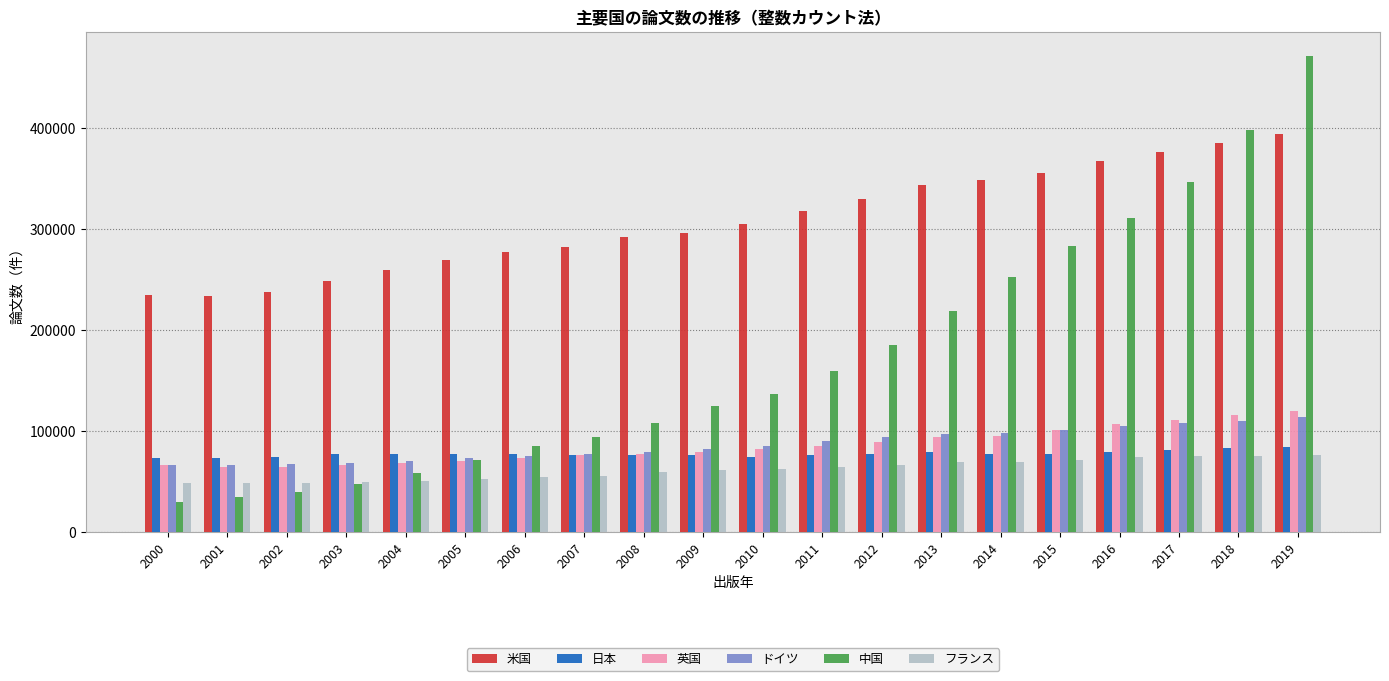

Is it true that 米国 equals 375673 at 2017?

True